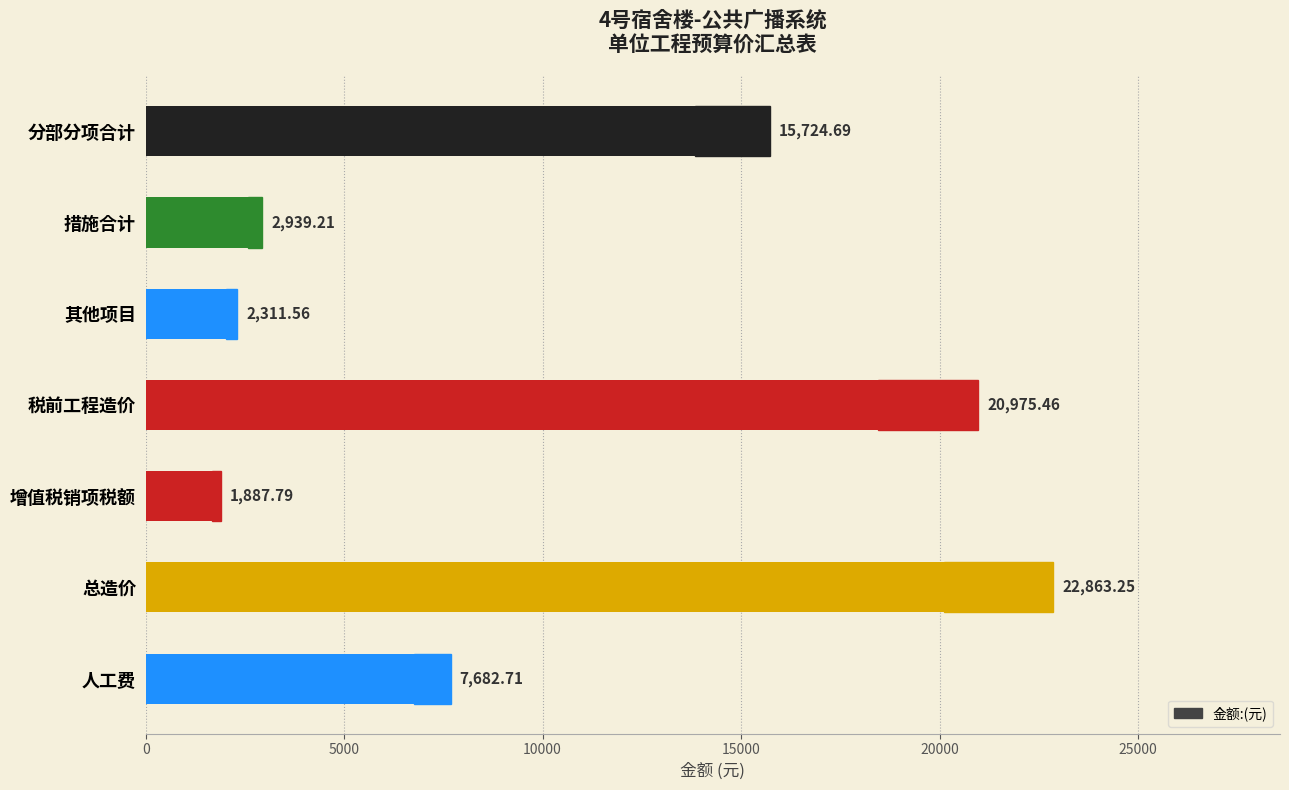

What is the approximate value at 0?

15724.7